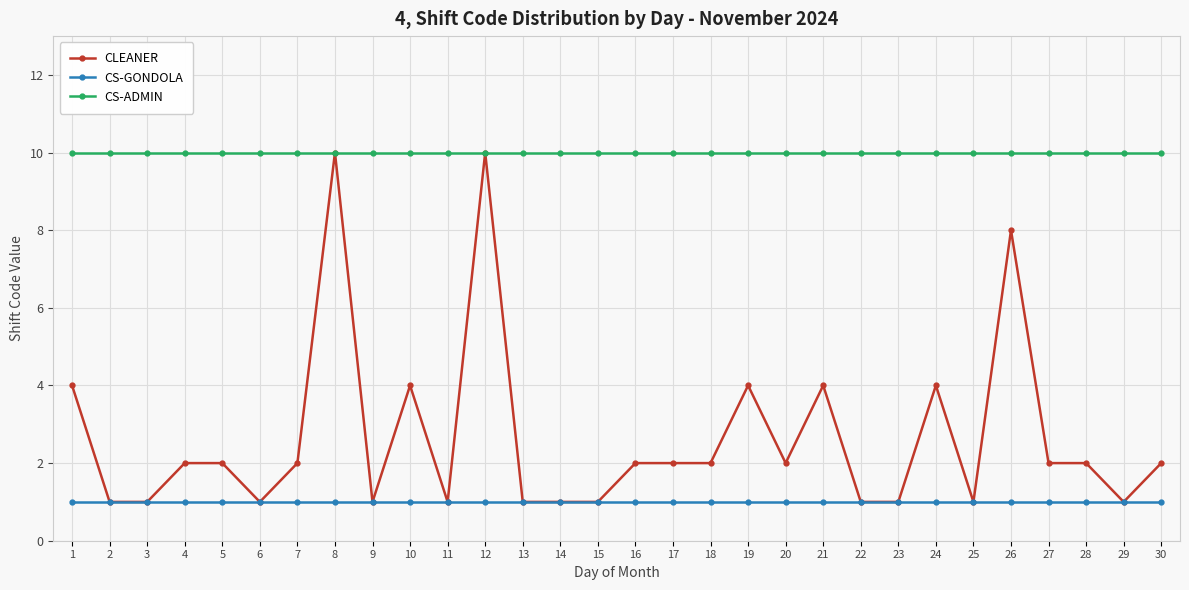

True or false: CS-ADMIN and CS-GONDOLA cross at least once.

False